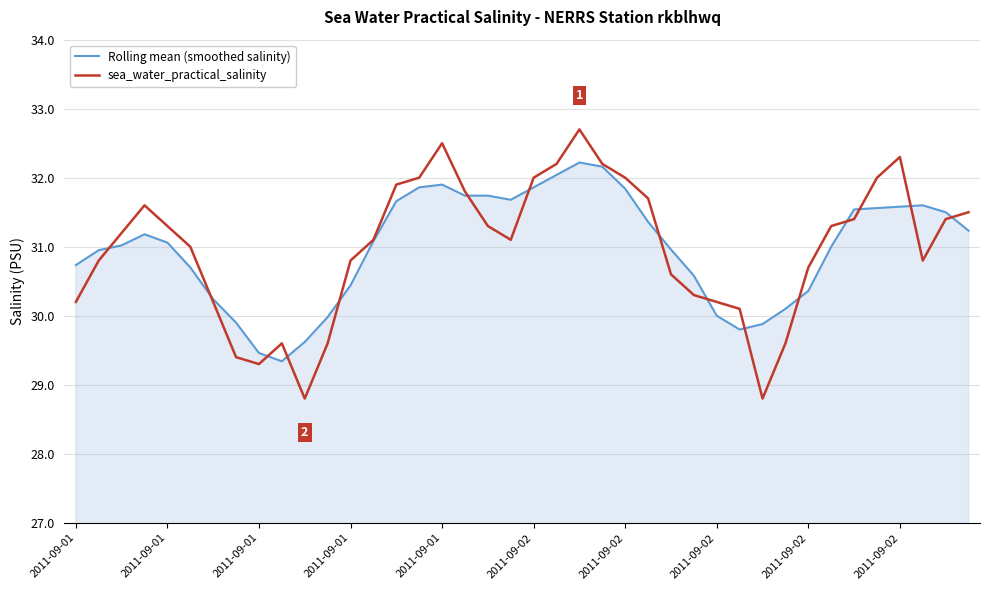

Which series has the largest range (max minus min)?

sea_water_practical_salinity